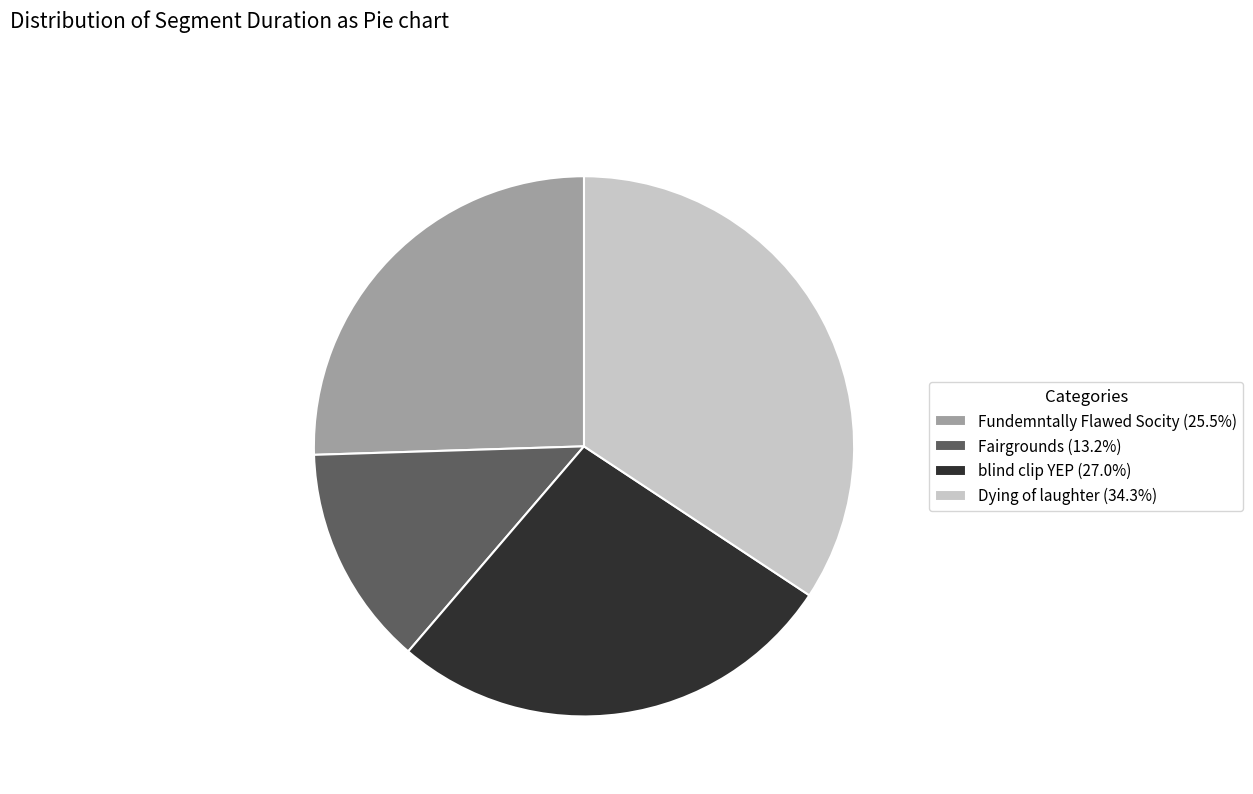

True or false: Fundemntally Flawed Socity accounts for 26% of the total.

True